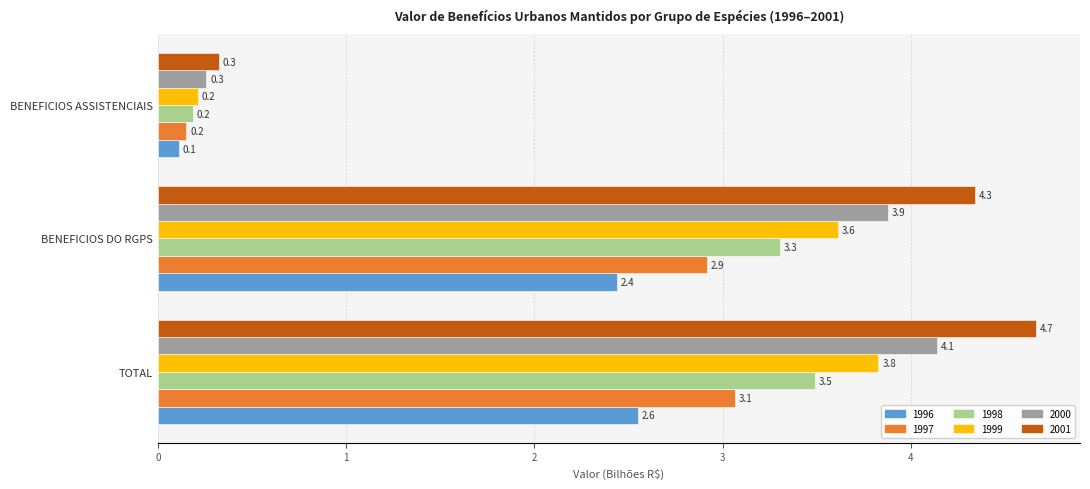

What is the sum of all 1998 values?

7.0